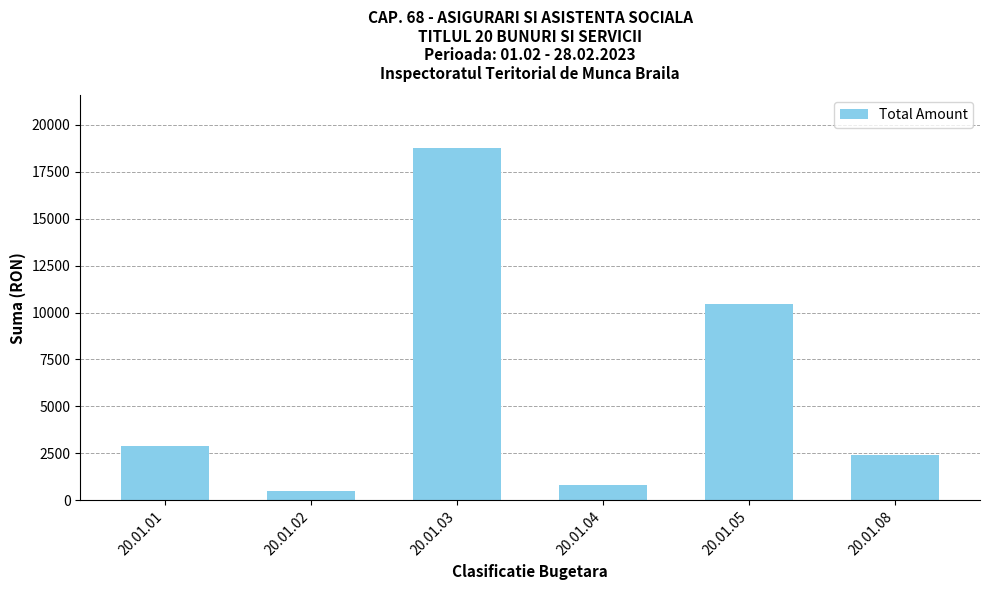

What is the difference between the maximum and minimum values?

18228.7